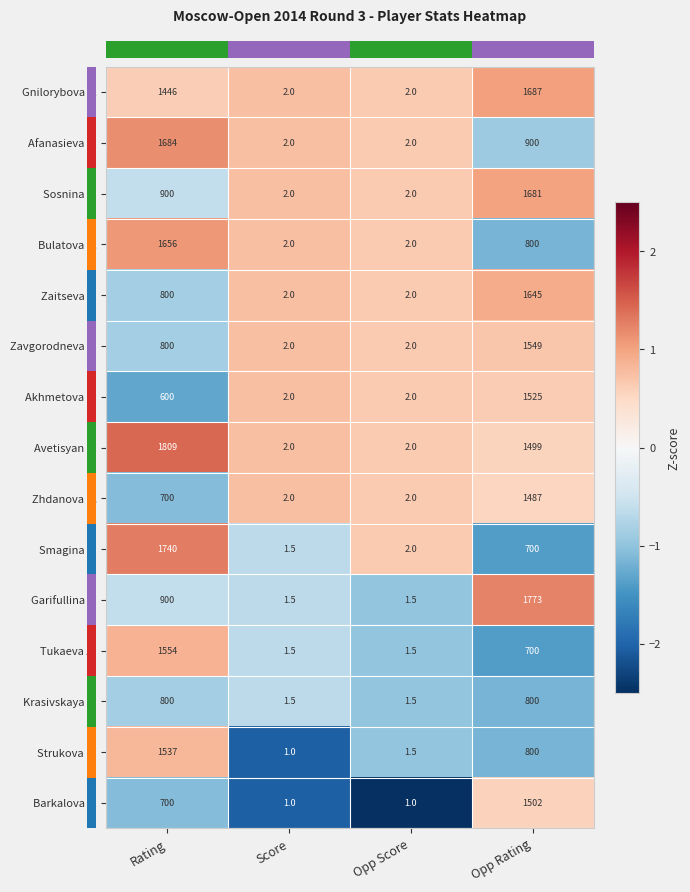

Rank the series by their maximum value, from highest to lowest.

Avetisyan K., Garifullina L., Smagina S., Gnilorybova V., Afanasieva A., Sosnina E., Bulatova K., Zaitseva L., Tukaeva A., Zavgorodneva E., Strukova K., Akhmetova K., Barkalova V., Zhdanova D., Krasivskaya V.